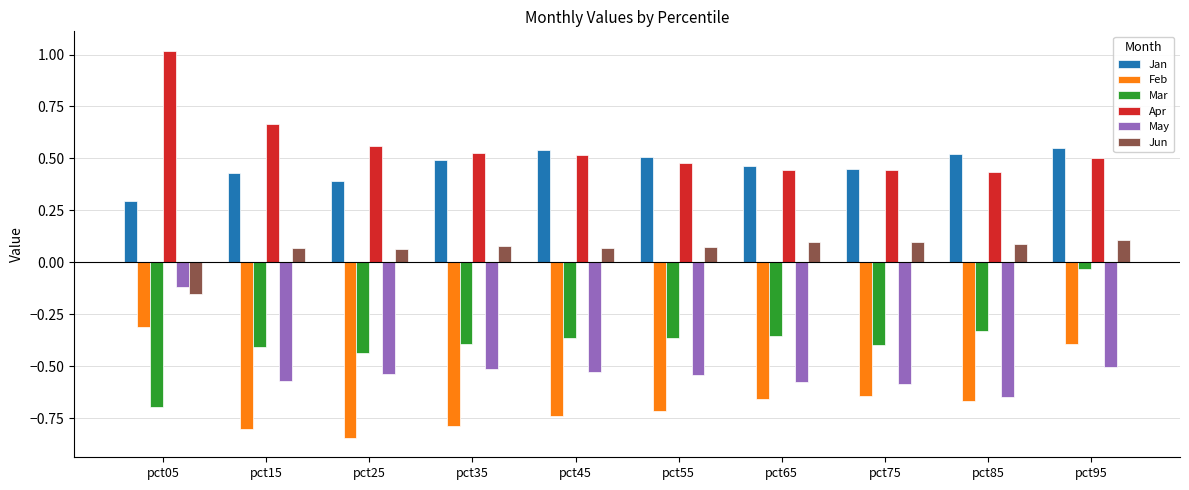

Is it true that Mar equals -0.4 at pct25?

True